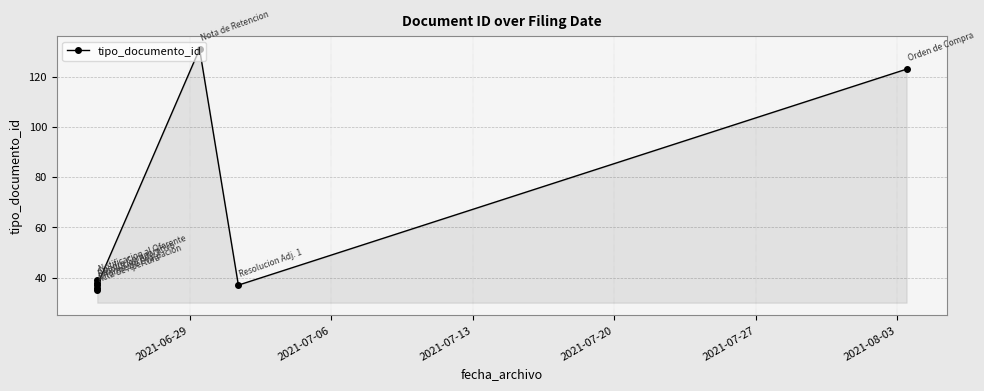

How many categories are shown in the chart?

8